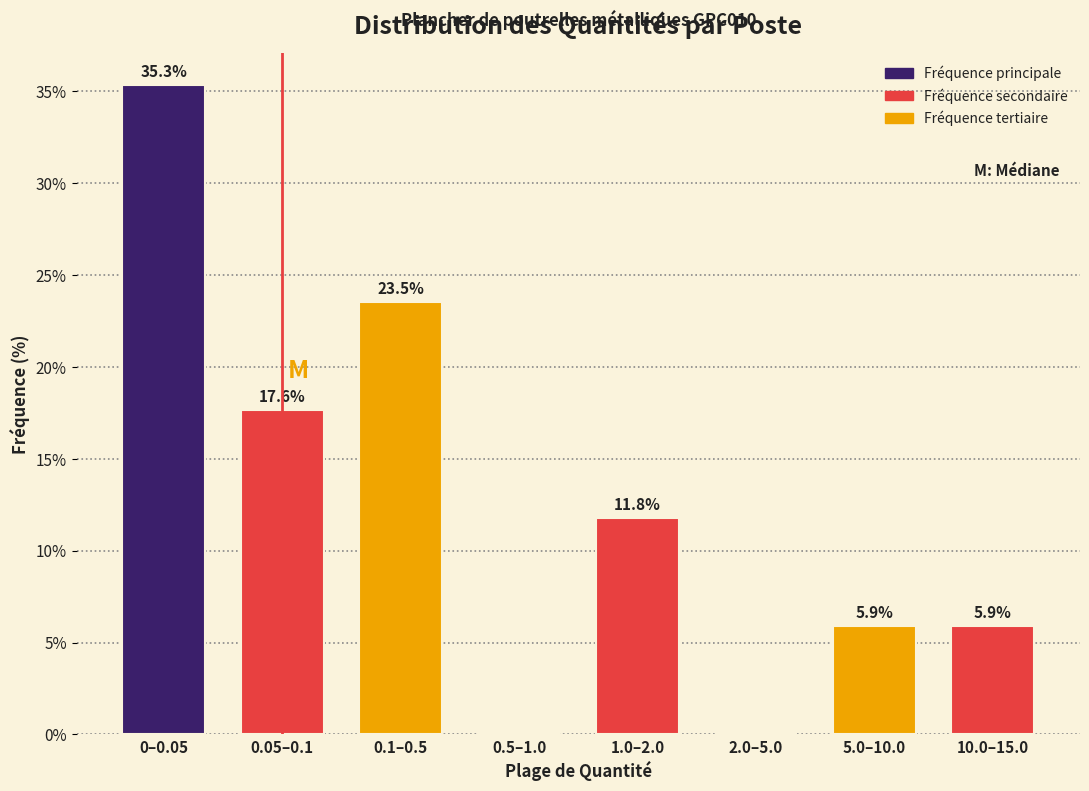

Reading left to right, list all the values displayed in this chart.

0–0.05=35.3	0.05–0.1=17.6	0.1–0.5=23.5	0.5–1.0=0.0	1.0–2.0=11.8	2.0–5.0=0.0	5.0–10.0=5.9	10.0–15.0=5.9